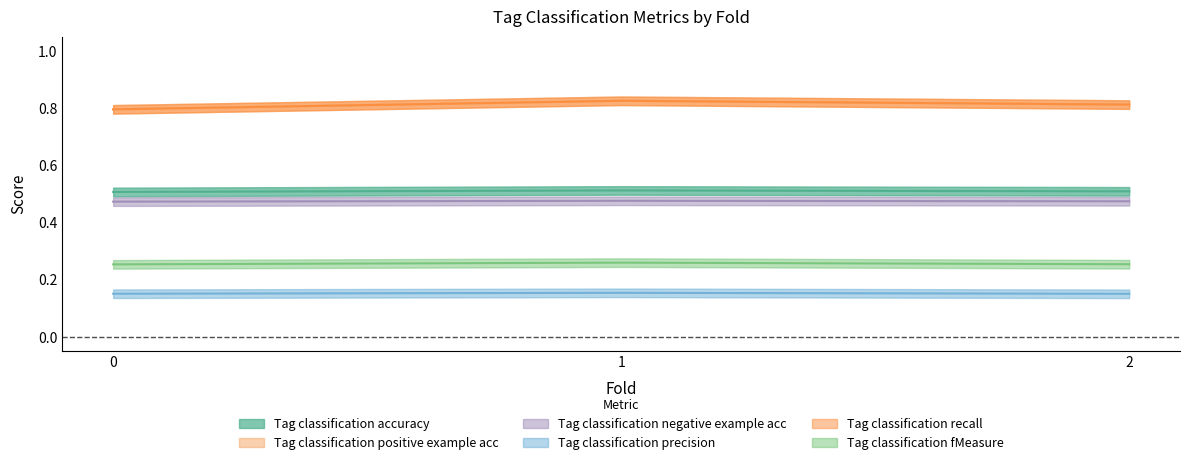

How many Tag classification negative example acc values are between 0 and 1?

3